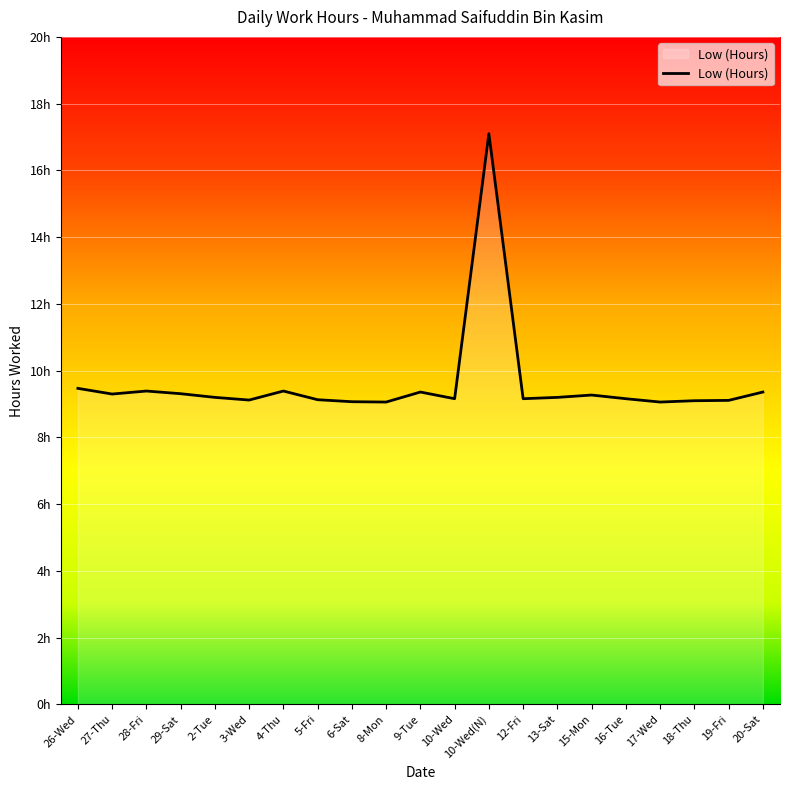

Reading left to right, what are all the values shown in this chart?

26-Wed=9.5	27-Thu=9.3	28-Fri=9.4	29-Sat=9.3	2-Tue=9.2	3-Wed=9.1	4-Thu=9.4	5-Fri=9.1	6-Sat=9.1	8-Mon=9.1	9-Tue=9.4	10-Wed=9.2	10-Wed(N)=17.1	12-Fri=9.2	13-Sat=9.2	15-Mon=9.3	16-Tue=9.2	17-Wed=9.1	18-Thu=9.1	19-Fri=9.1	20-Sat=9.4